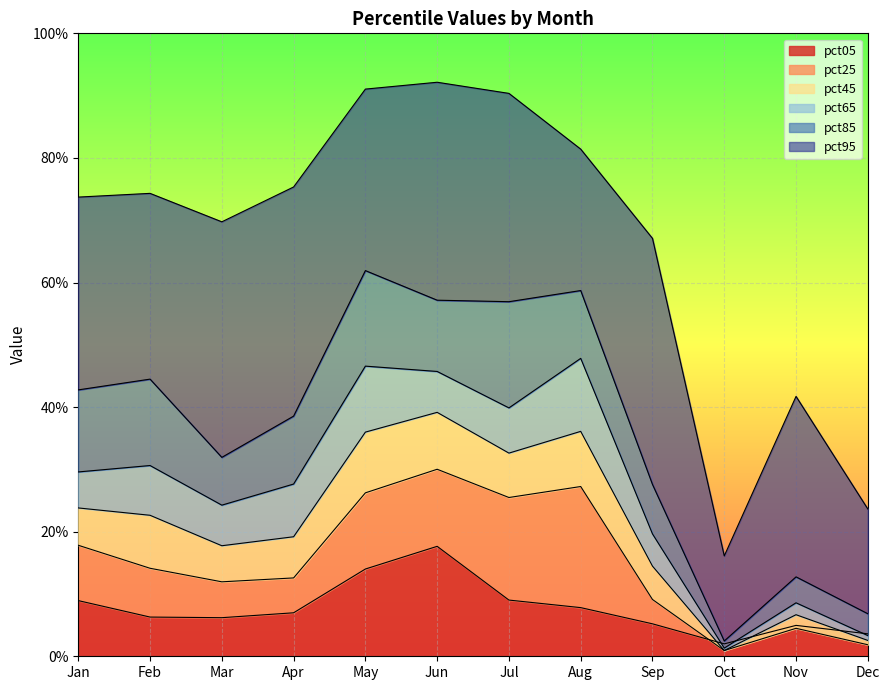

What is the sum of all pct05 values?

0.9